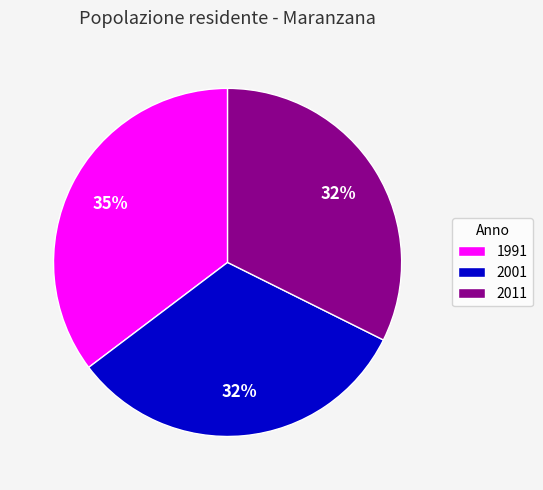

Is the sum of 1991 and 2001 greater than half?

Yes